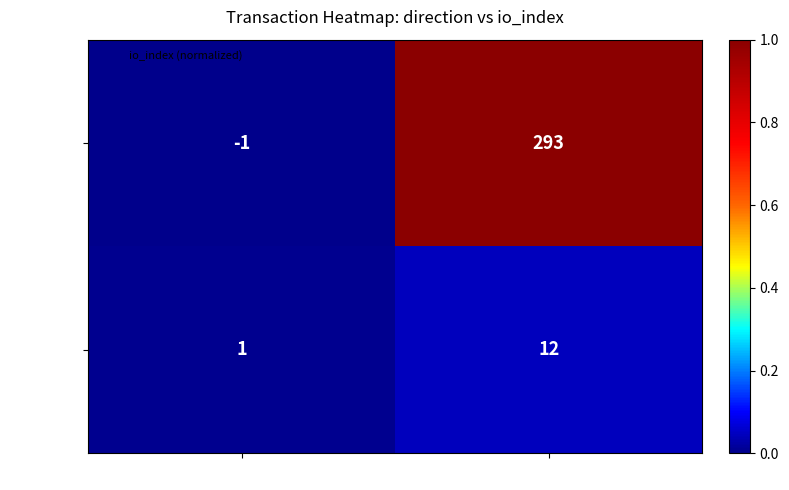

What is the difference between the maximum and minimum values in the d55e3d6d... series?

11